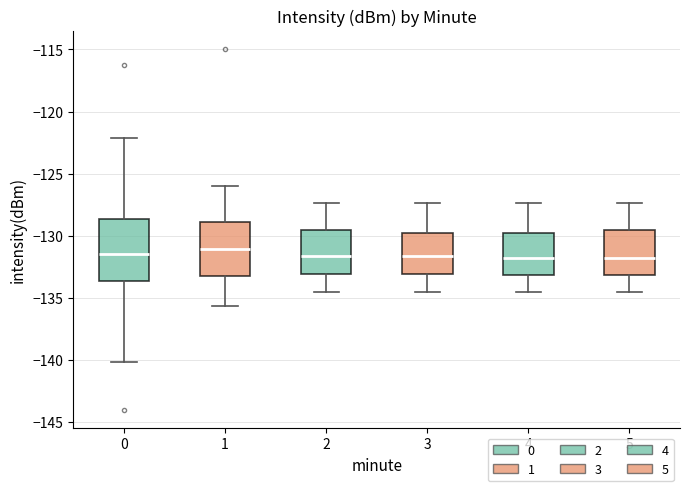

Where is the lower edge of the box at x = 0 on the y-axis? The values are not printed on the chart, so give them approximately, as read against the axis.

-133.5